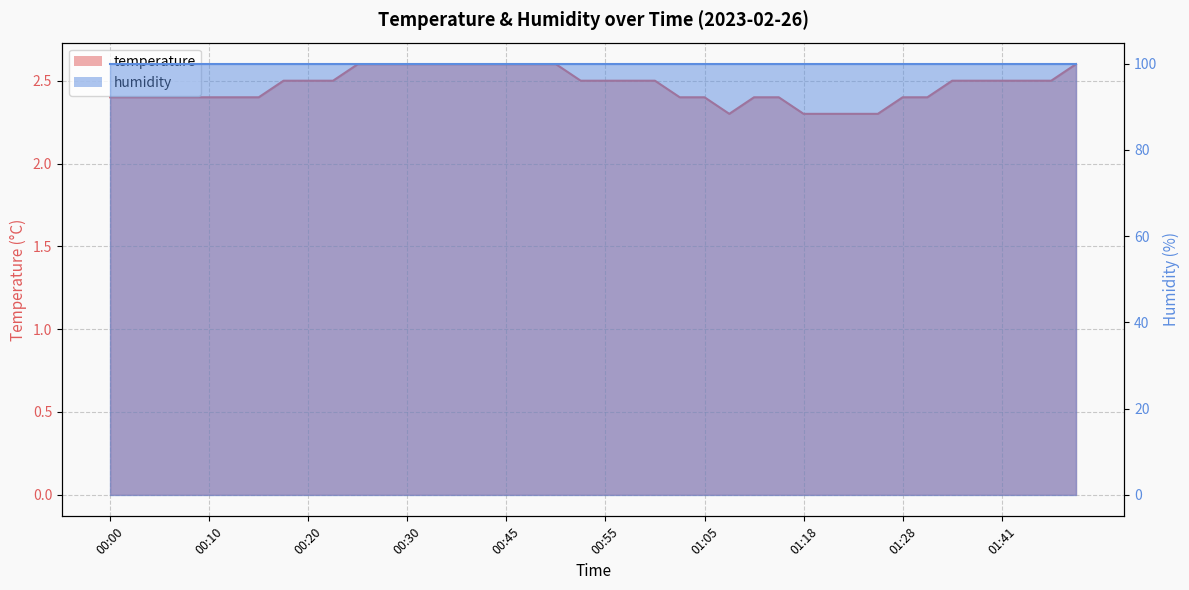

Where is the data nearest to the value 2?

01:10